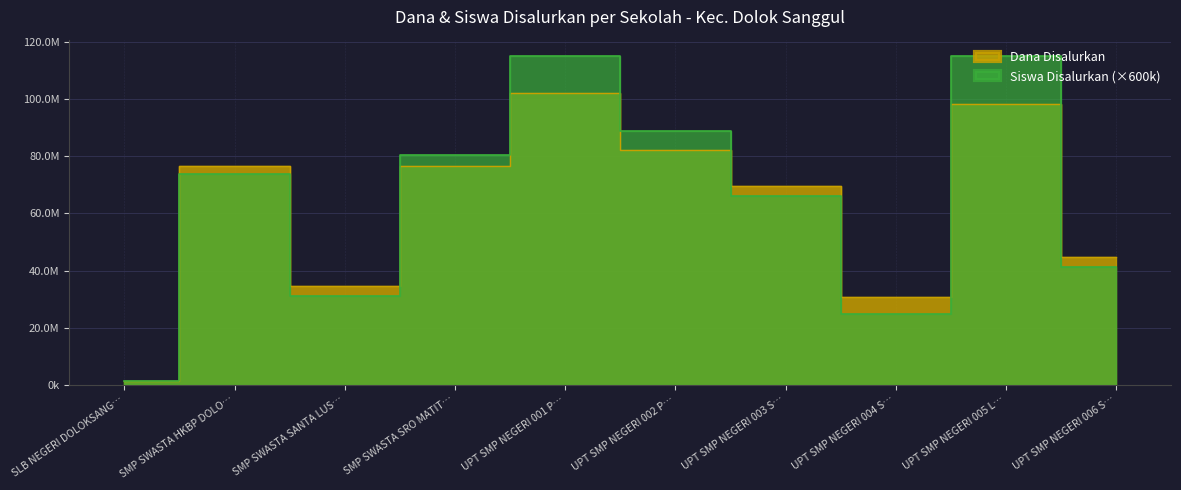

What are all the series names shown in the legend?

Dana Disalurkan, Siswa Disalurkan